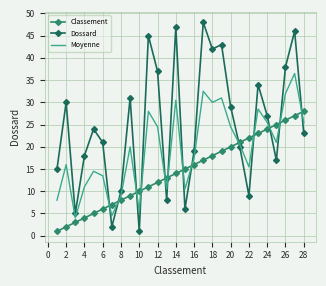

What is the greatest value displayed?

48.0